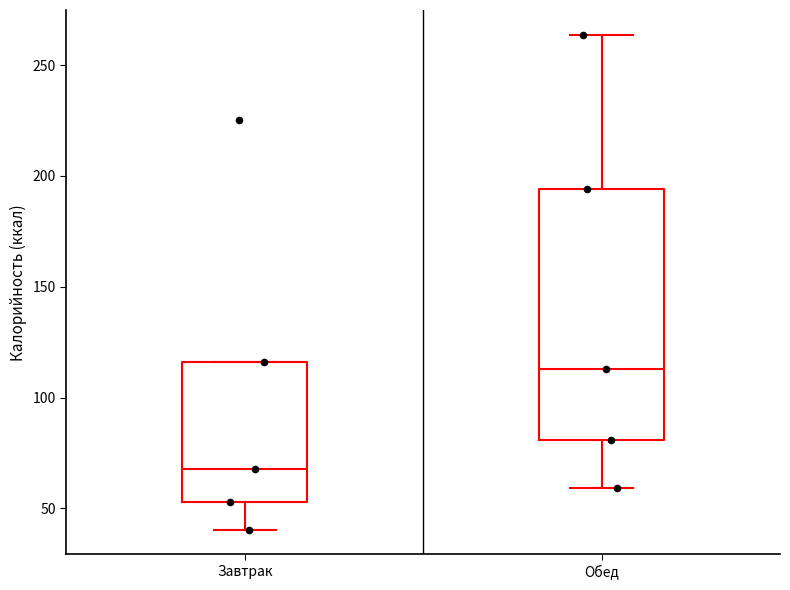

Reading left to right, transcribe this box plot: for each box, give where its median line is, the range the box spans, and where its two whiskers end, as read against the y-axis. The values are not printed on the chart, so give them approximately, as read against the axis.

Завтрак: median 70, box 55 to 115, whiskers 40 to 115
Обед: median 115, box 80 to 195, whiskers 60 to 265